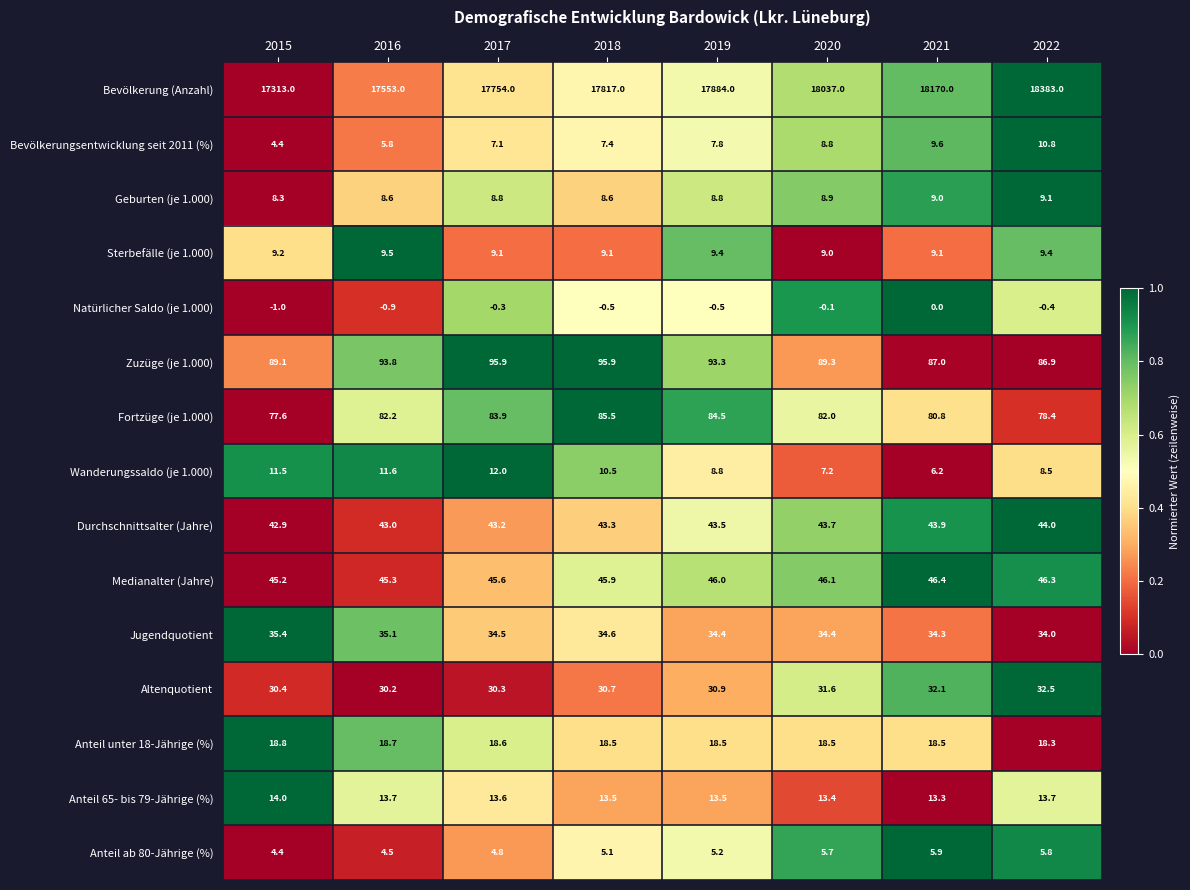

Which series changed the most between 2021 and 2022?

Bevölkerung (Anzahl)